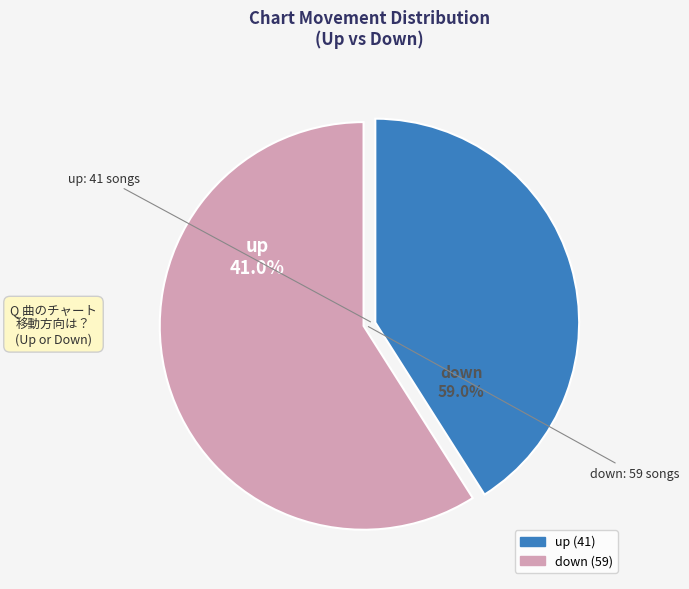

What percentage do up and down together represent?

100.0%